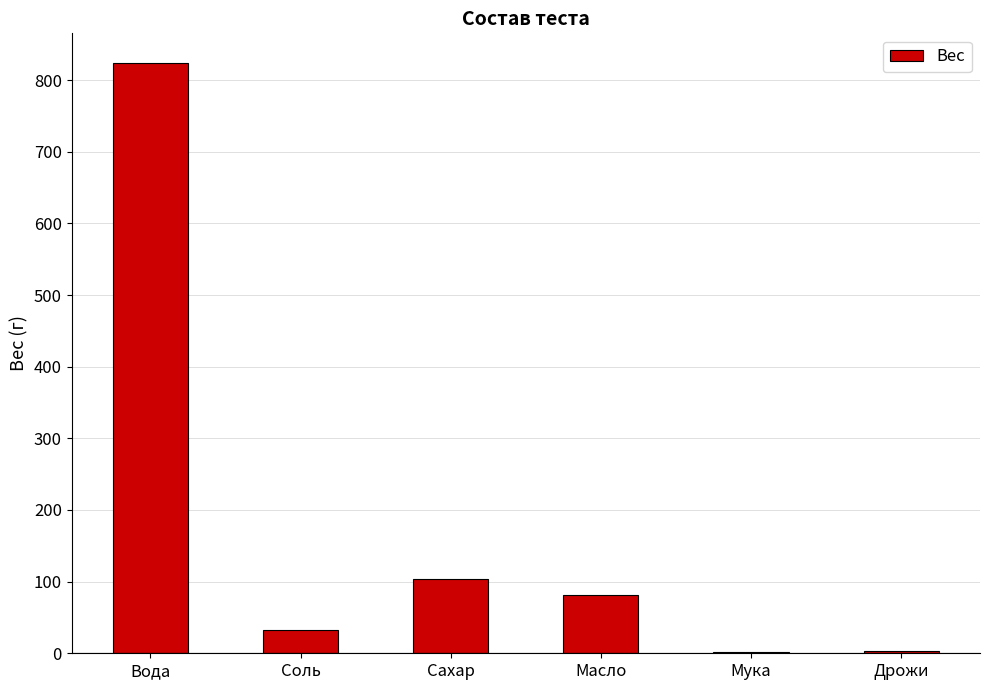

Between Мука and Сахар, which is larger?

Сахар